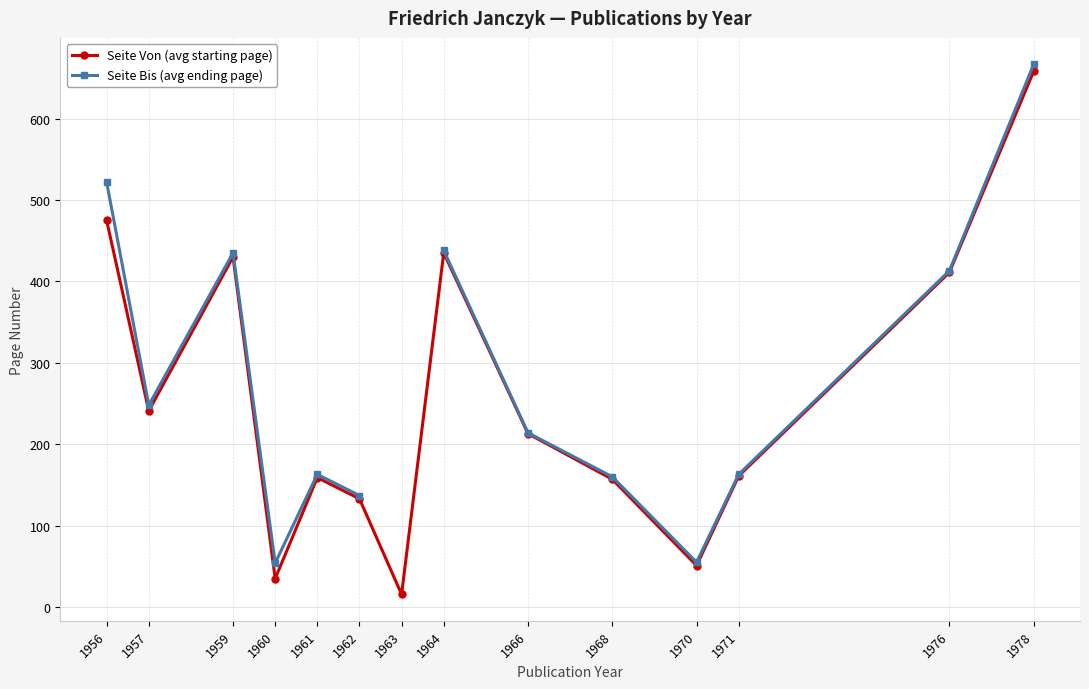

True or false: Seite Bis (avg ending page) and Seite Von (avg starting page) intersect in this chart.

False